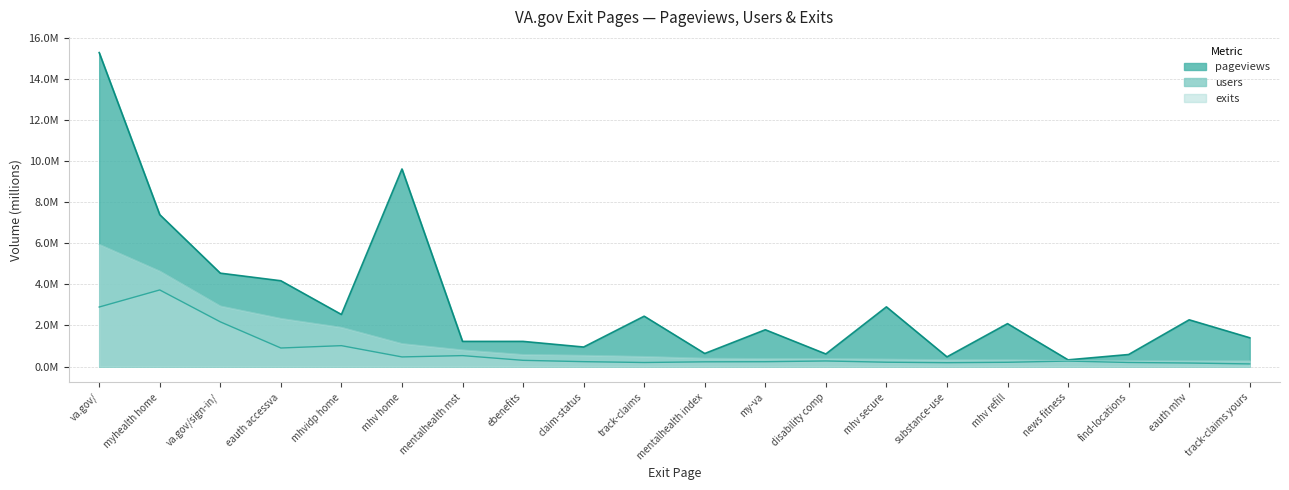

At which category is the sum across all series the highest?

va.gov/